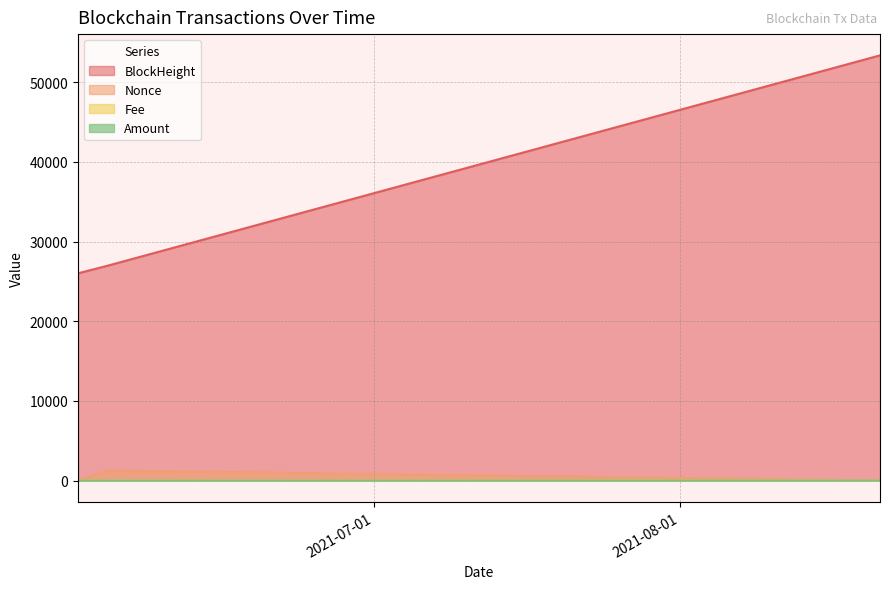

What is the average value of the Amount series?

2.4